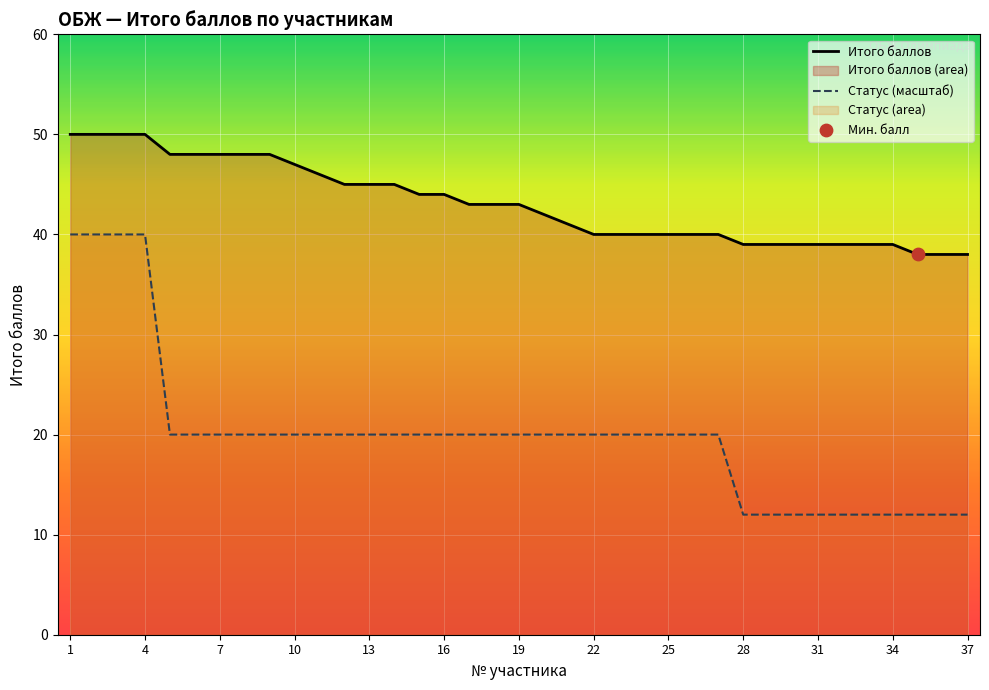

At which category is the sum across all series the highest?

1